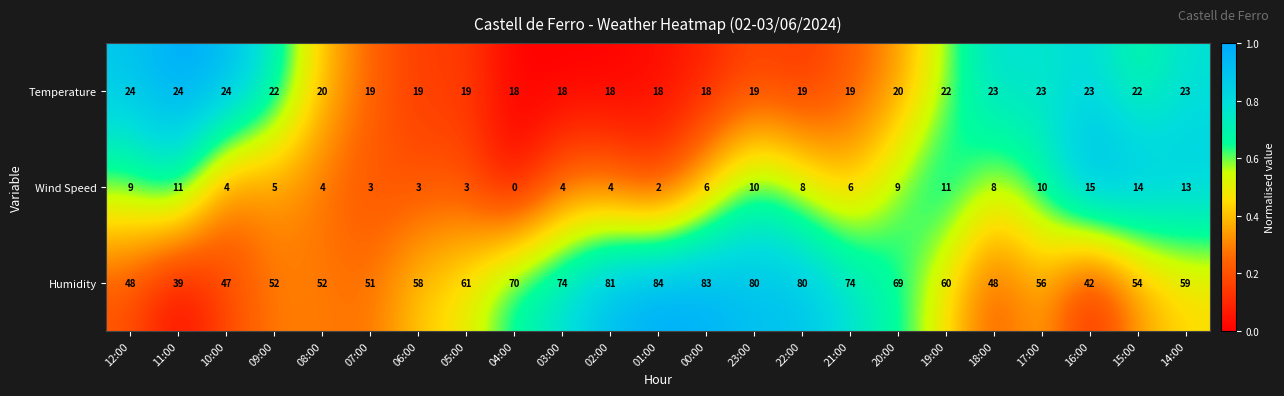

Which series has the largest total across all categories?

Humidity